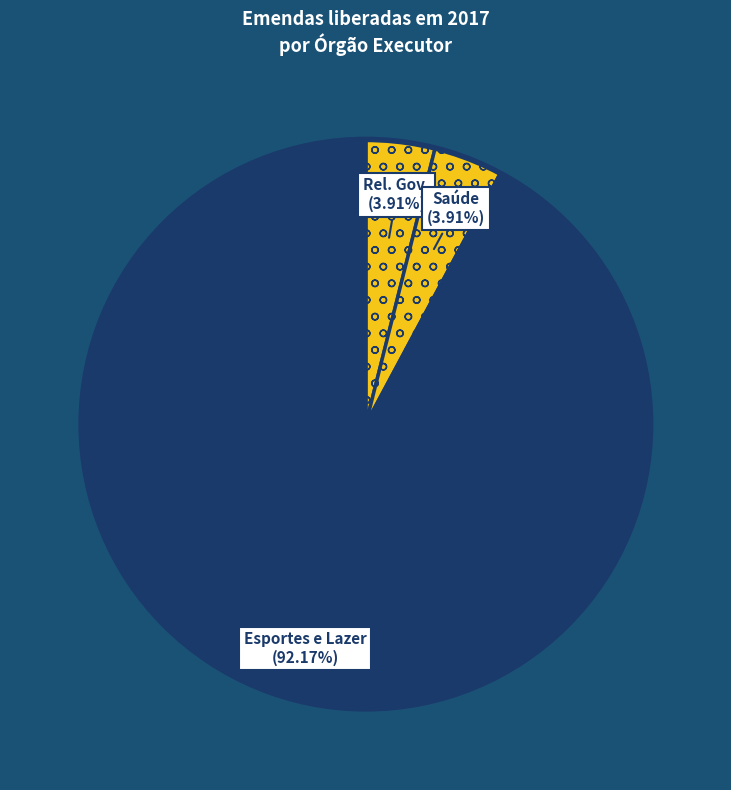

Which category has the smallest portion of the pie?

Secr. Esp. Relações Governamentais